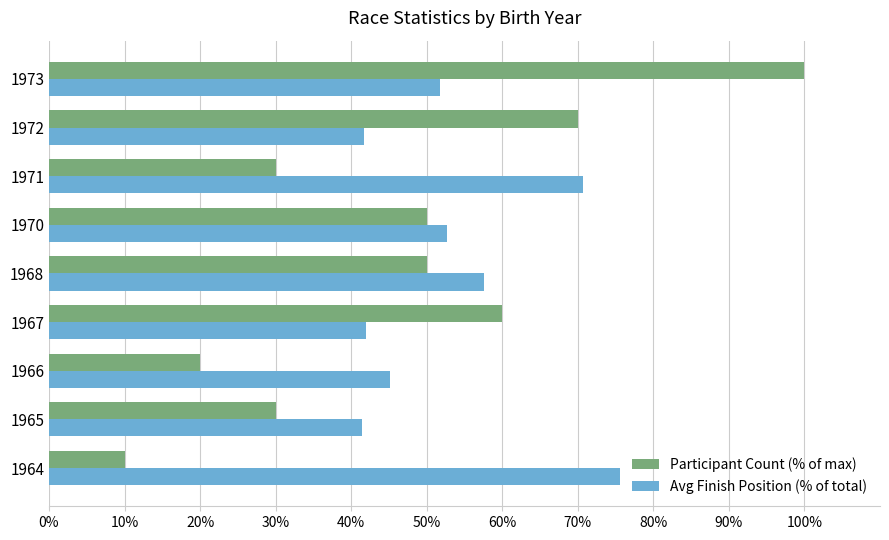

Rank the series by their maximum value, from lowest to highest.

Avg Finish Position (% of total), Participant Count (% of max)